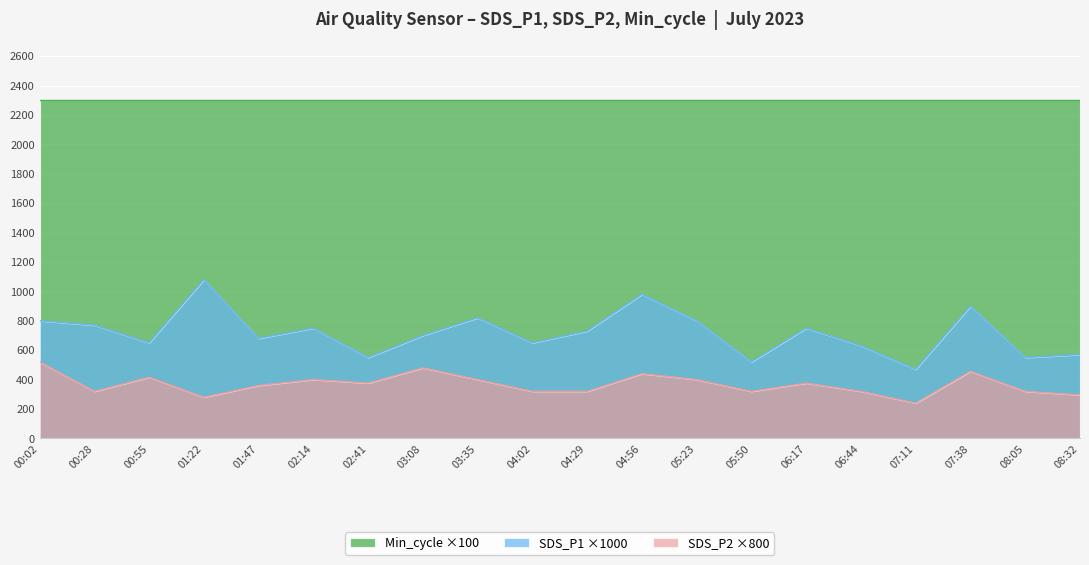

Between 04:29 and 05:50, which is larger?

04:29